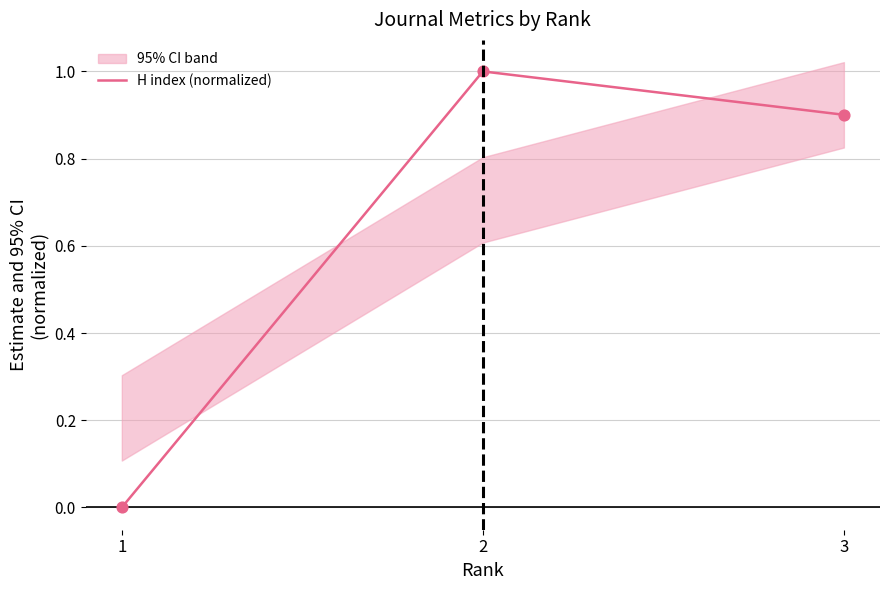

What is the change in value from 1 to 2?

+1.0